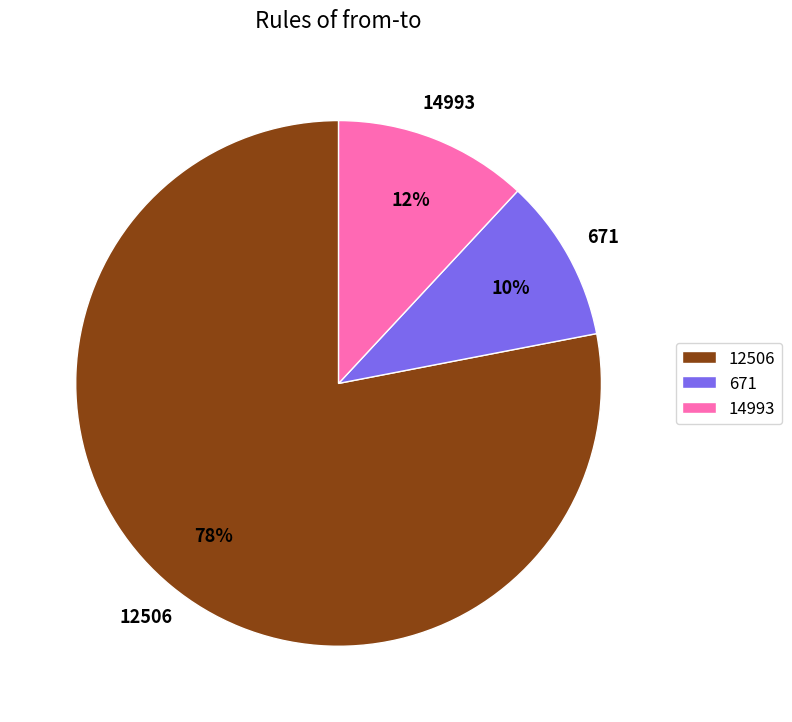

To the nearest percent, what is the difference between the largest and smallest slice percentages?

68%